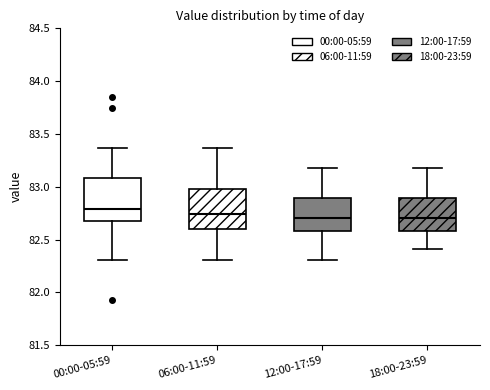

Reading left to right, transcribe this box plot: for each box, give where its median line is, the range the box spans, and where its two whiskers end, as read against the y-axis. The values are not printed on the chart, so give them approximately, as read against the axis.

00:00-05:59: median 82.80, box 82.70 to 83.10, whiskers 82.30 to 83.35
06:00-11:59: median 82.75, box 82.60 to 83.00, whiskers 82.30 to 83.35
12:00-17:59: median 82.70, box 82.60 to 82.90, whiskers 82.30 to 83.20
18:00-23:59: median 82.70, box 82.60 to 82.90, whiskers 82.40 to 83.20